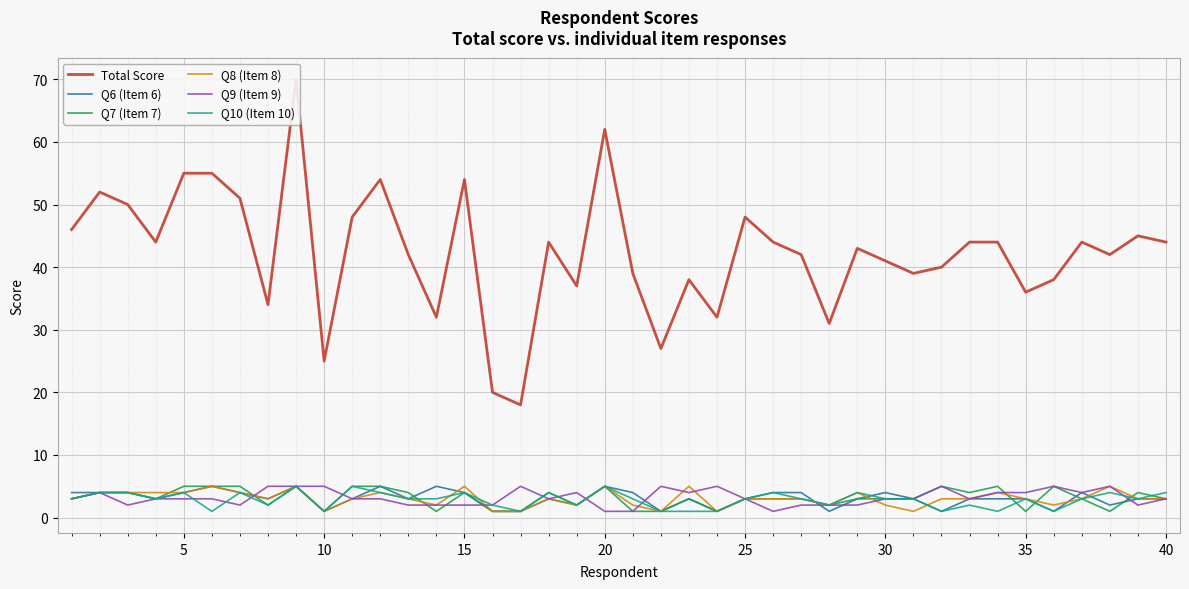

Is it true that Q10 (Item 10) equals 3 at 25?

True